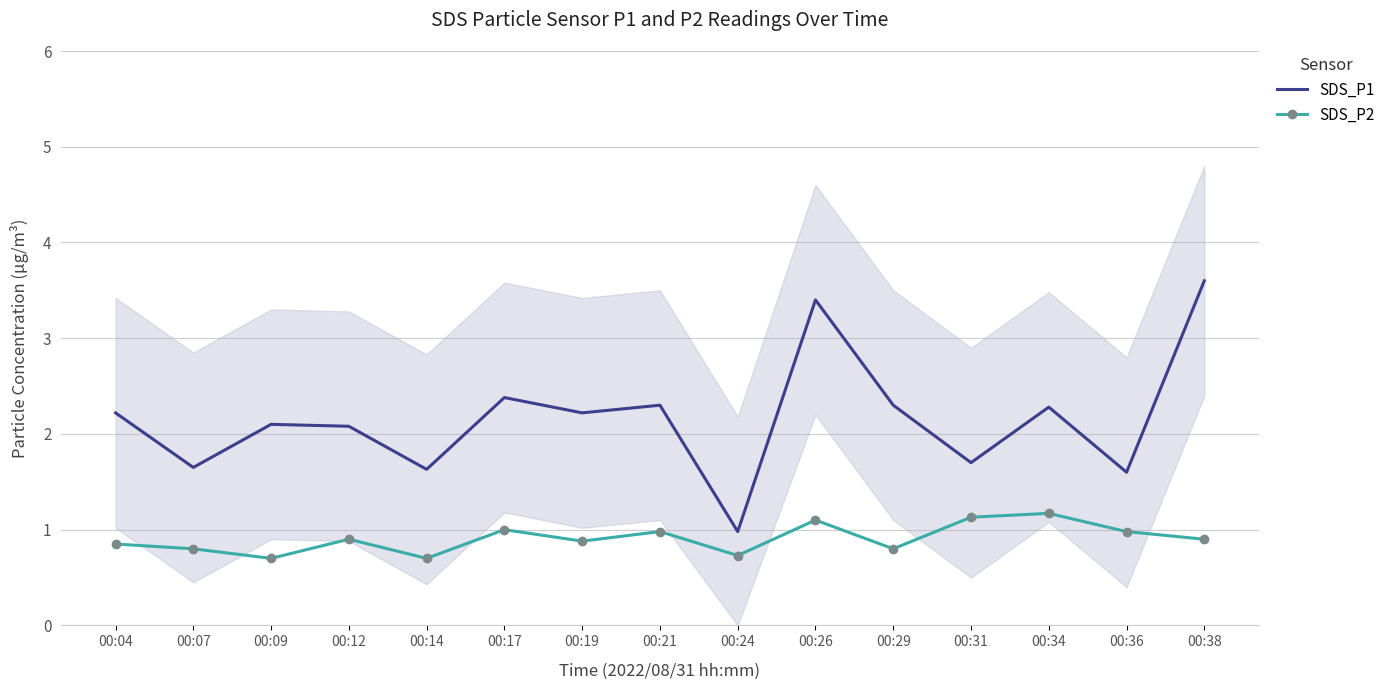

Which label corresponds to the smallest value in the chart?

00:09